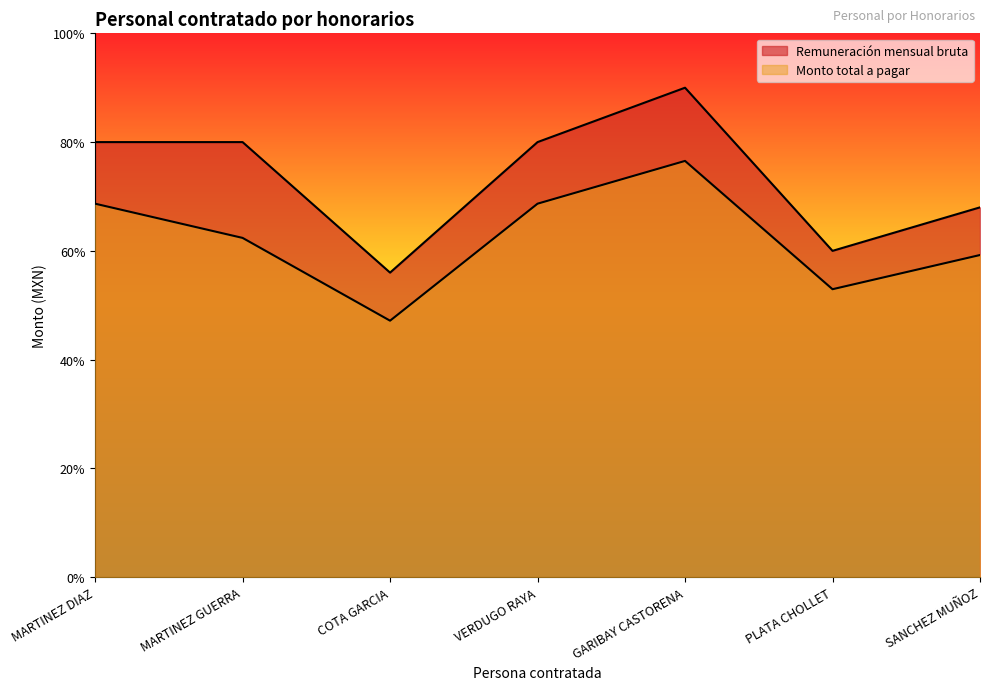

What is the label of the 1st point from the right?

SANCHEZ MUÑOZ